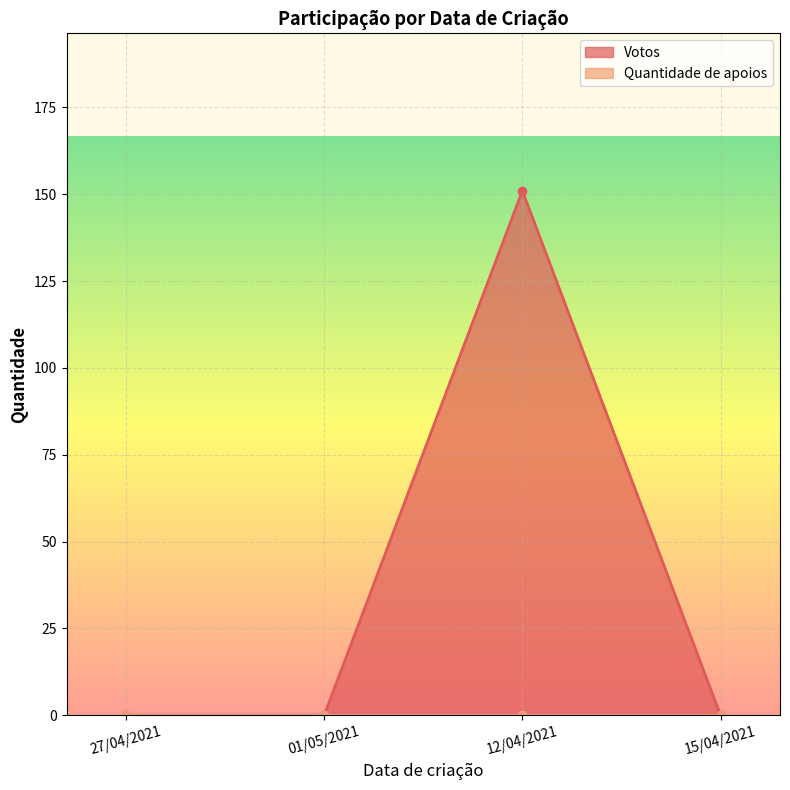

Reading left to right, list all the values displayed in this chart.

0	0	151	0